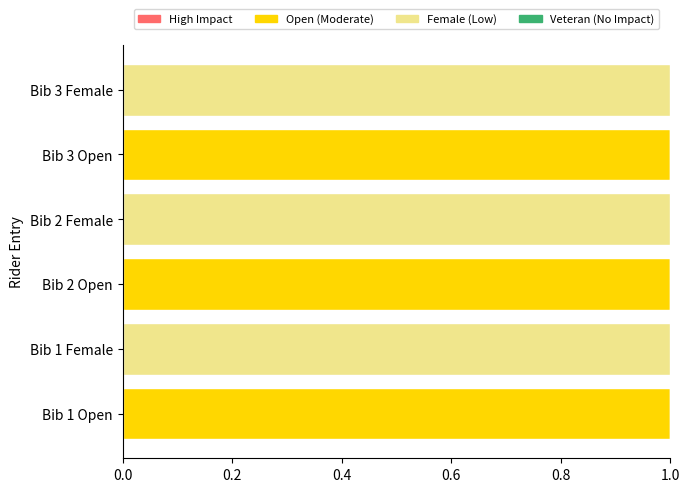

How many distinct data groups are displayed?

2